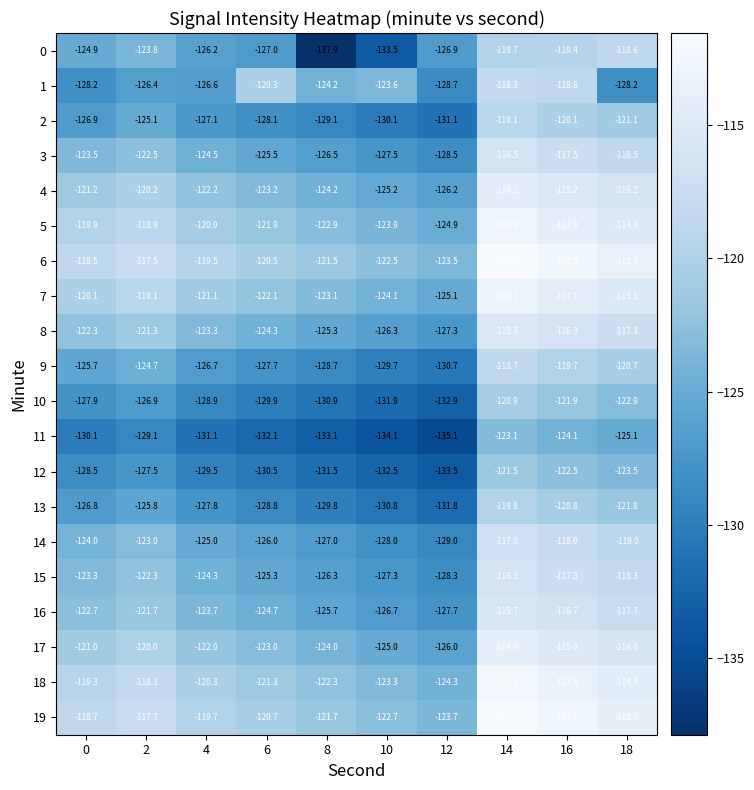

At 18, list the series in order from largest to smallest.

6, 19, 18, 5, 7, 17, 4, 8, 16, 15, 3, 0, 14, 9, 2, 13, 10, 12, 11, 1